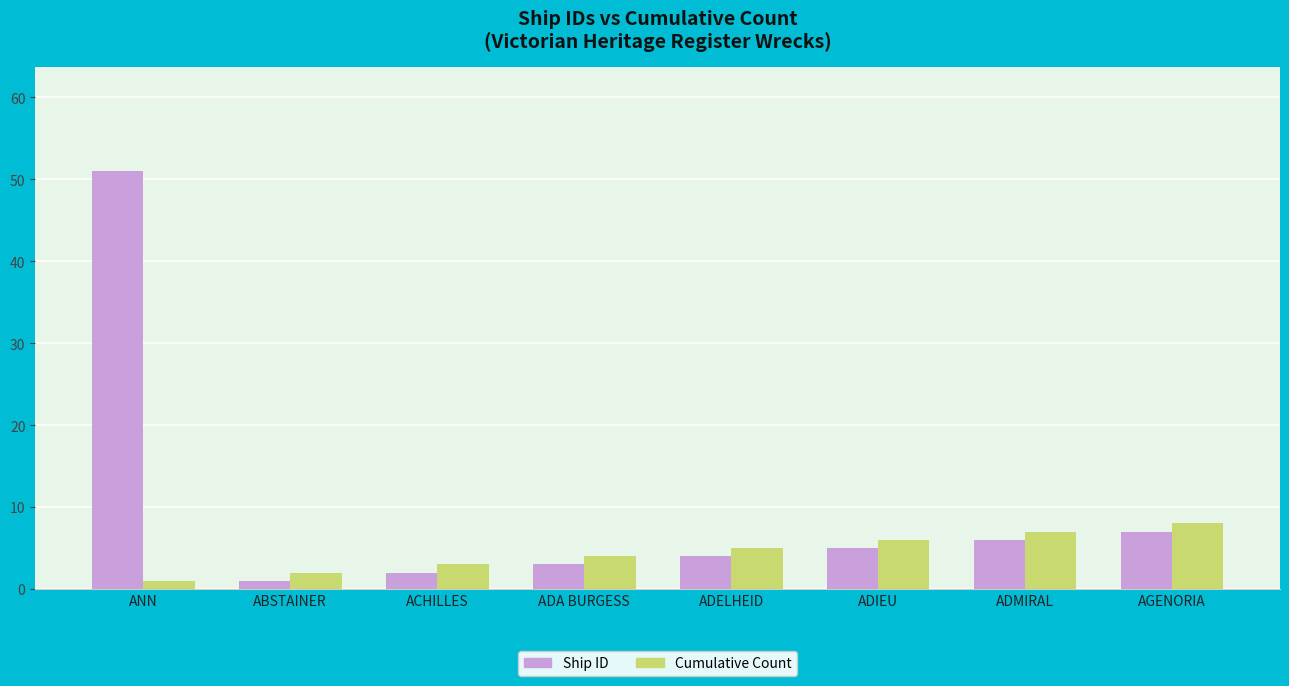

At which category is the sum across all series the highest?

ANN